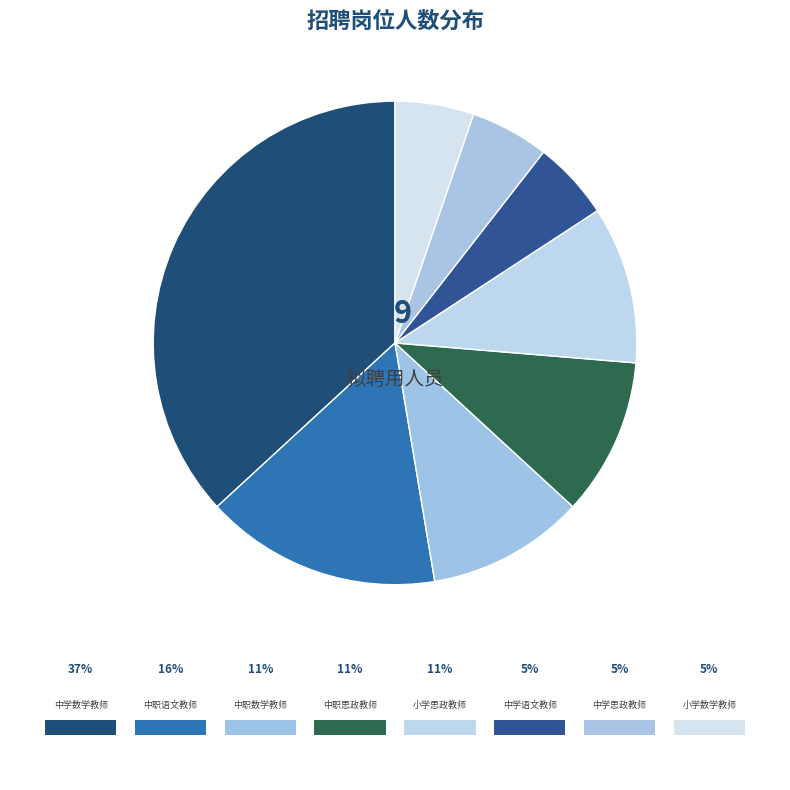

To the nearest percent, what is the difference between the 中职语文教师 and 中学数学教师 slice percentages?

21%